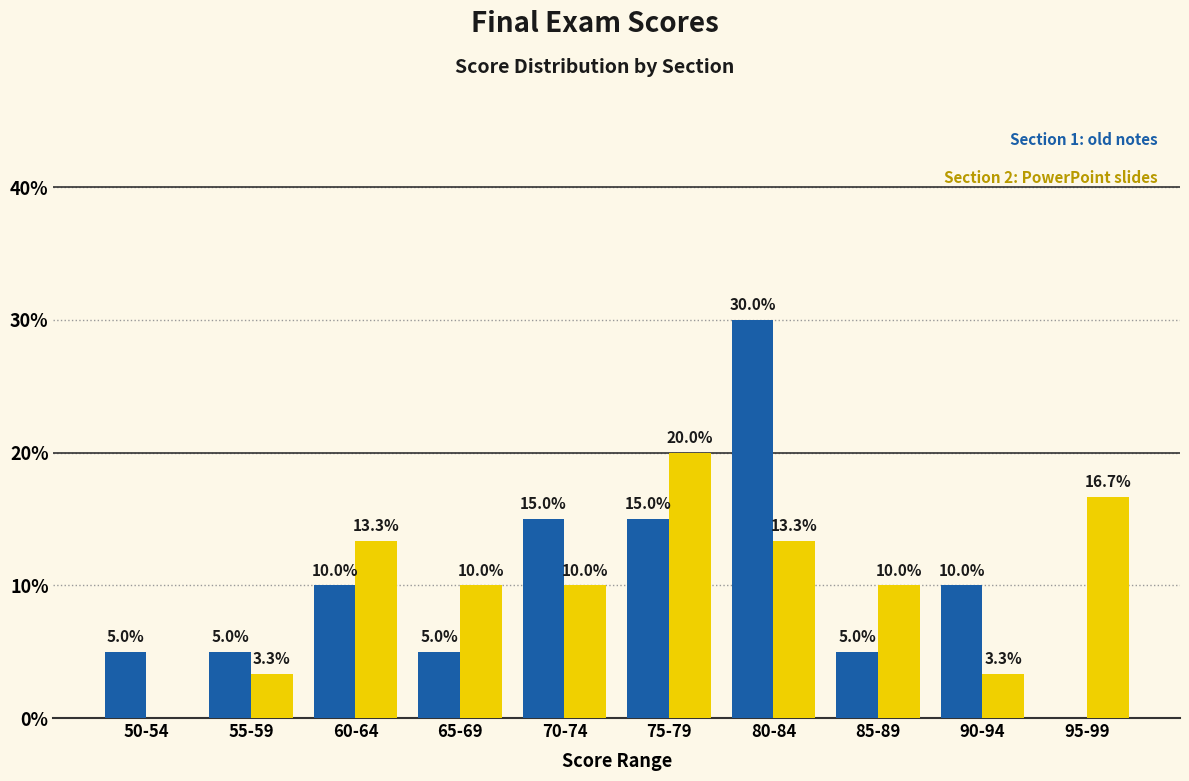

What is the spread (max minus min) of values at 55-59?

1.7